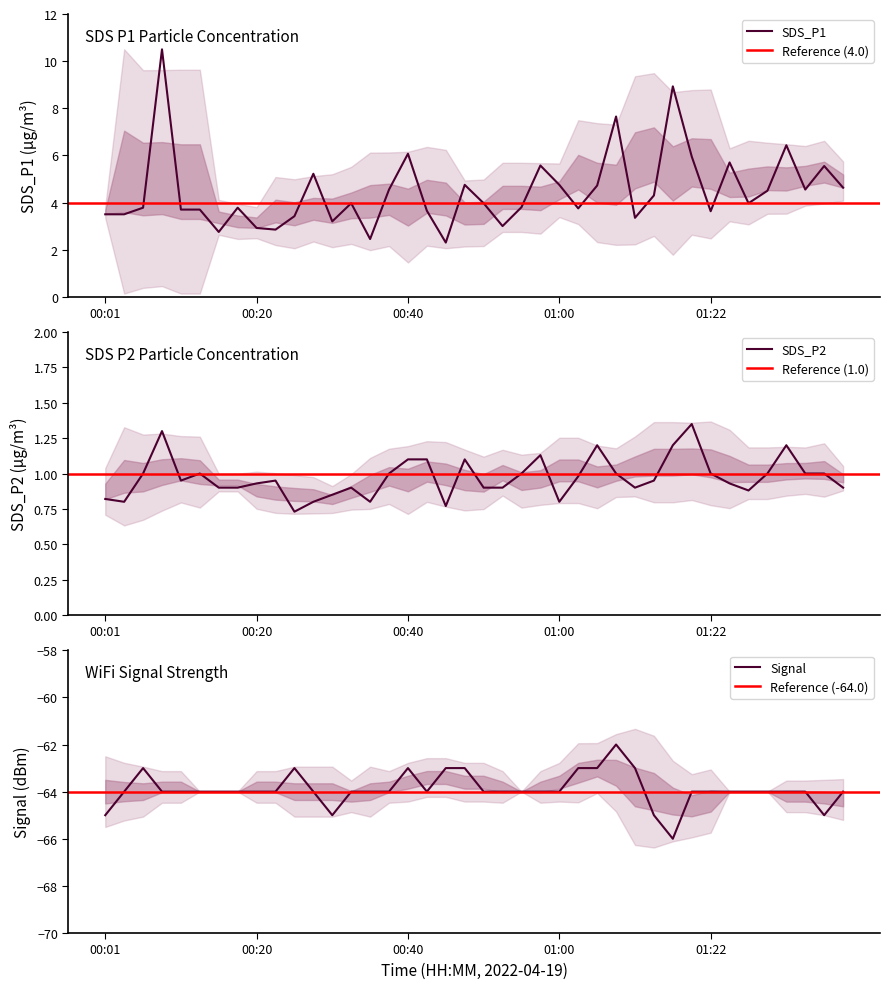

The value of Signal at 01:30 is -109.0. True or false?

False